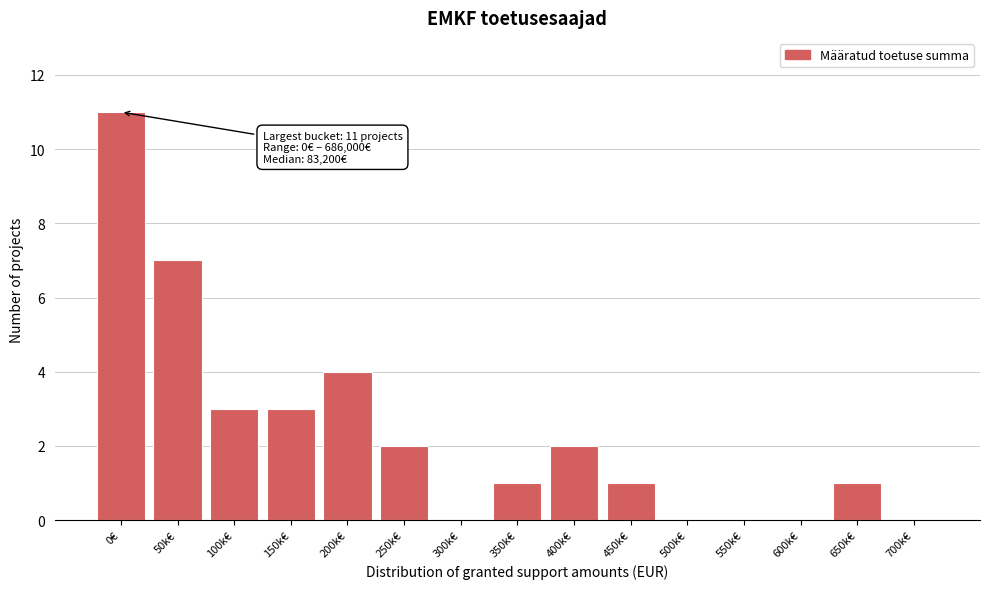

Reading right to left, extract all data points from this chart.

700k€=0	650k€=1	600k€=0	550k€=0	500k€=0	450k€=1	400k€=2	350k€=1	300k€=0	250k€=2	200k€=4	150k€=3	100k€=3	50k€=7	0€=11